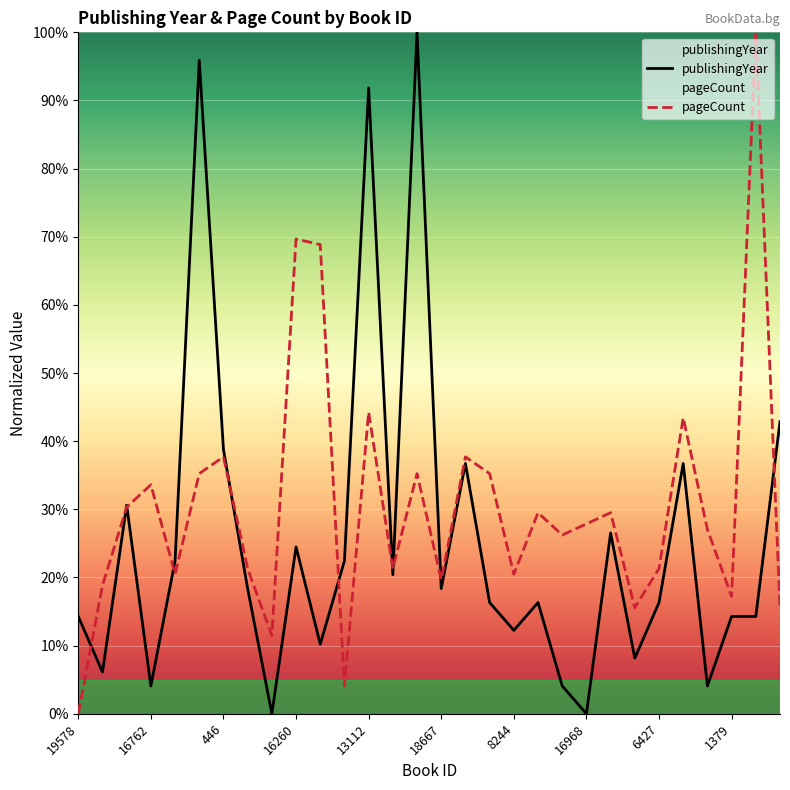

What is the difference between the publishingYear values at 8288 and 16762?

12.2